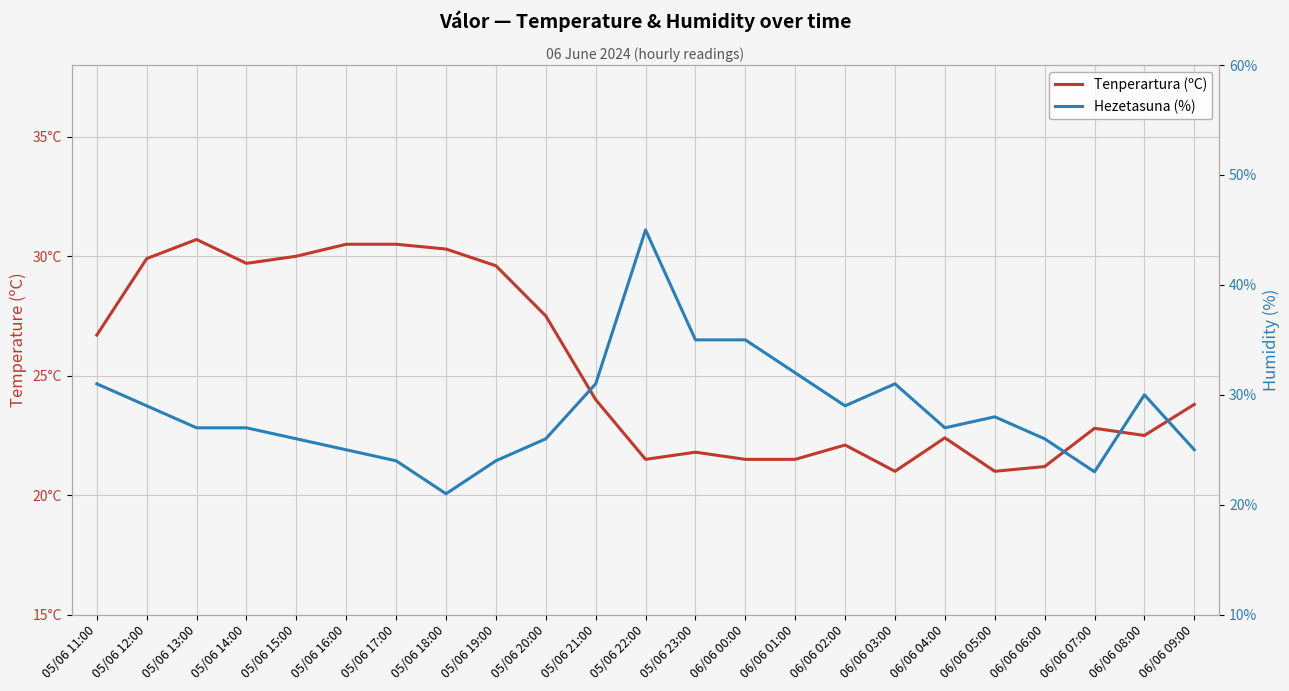

Which series has the largest total across all categories?

Hezetasuna (%)